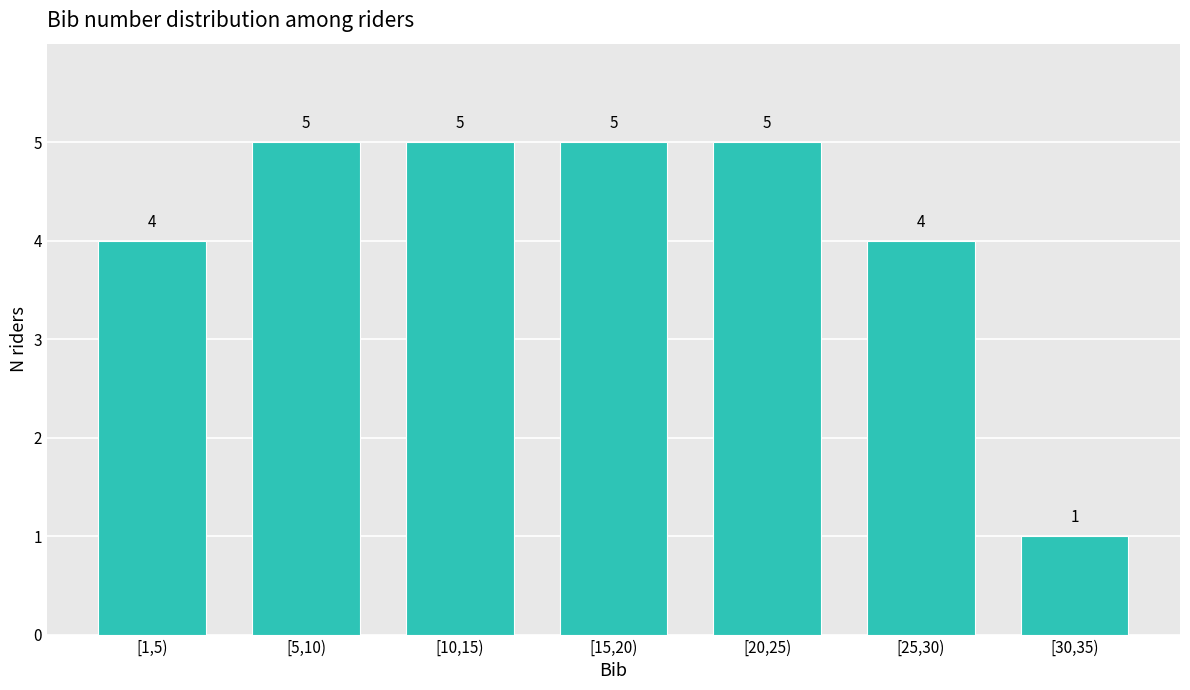

Reading left to right, transcribe all the data shown in this chart.

4	5	5	5	5	4	1